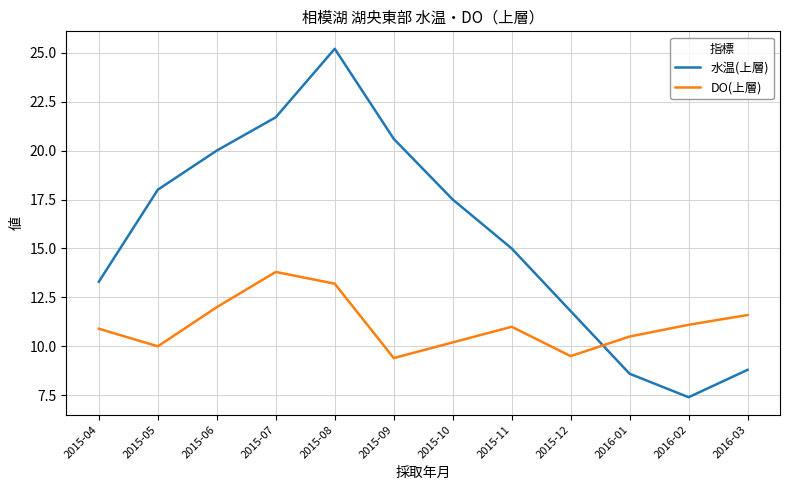

List the series in order of their overall mean, highest first.

水温(上層), DO(上層)